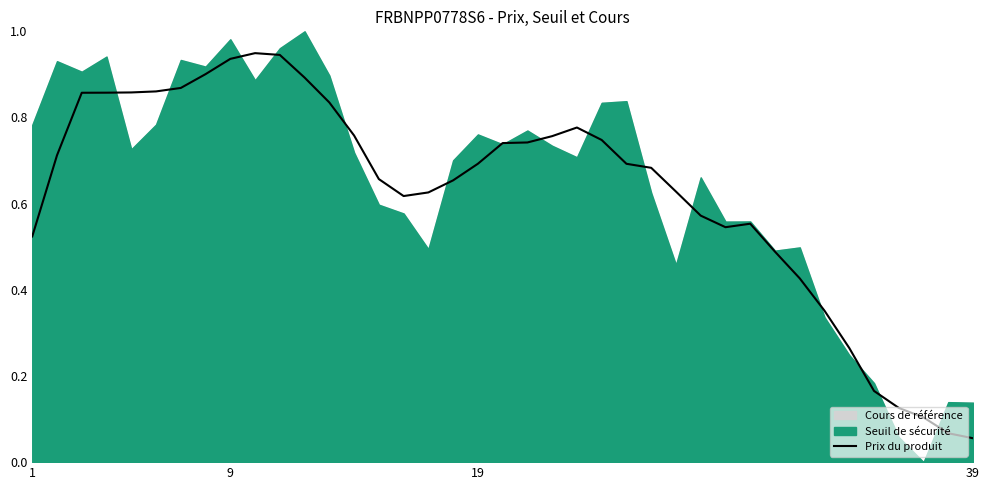

What is the value of the 2nd point from the left?

0.7